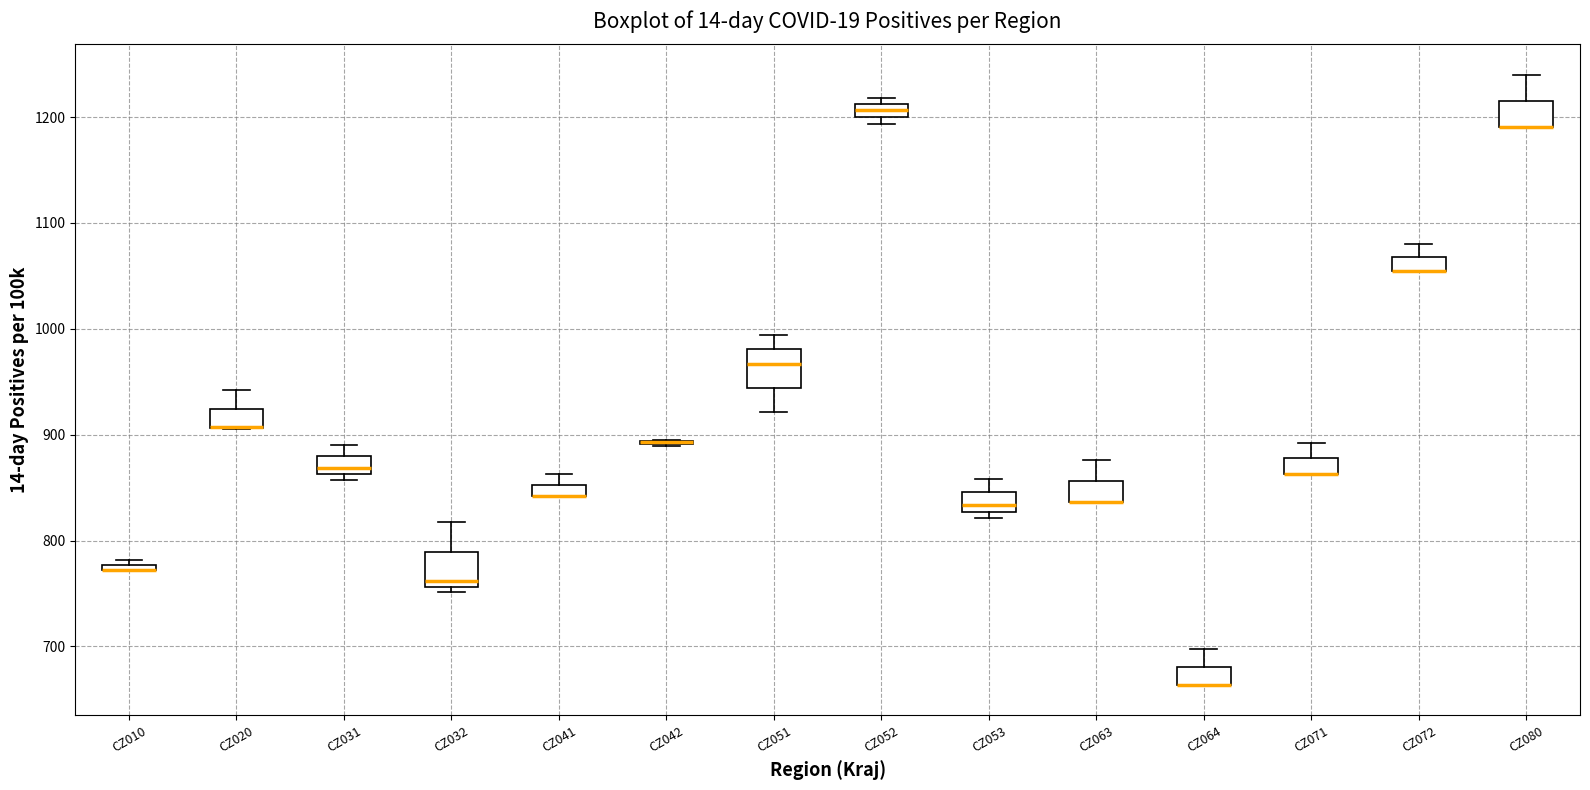

Where does the upper whisker of the box for CZ071 end on the y-axis? The values are not printed on the chart, so give them approximately, as read against the axis.

890